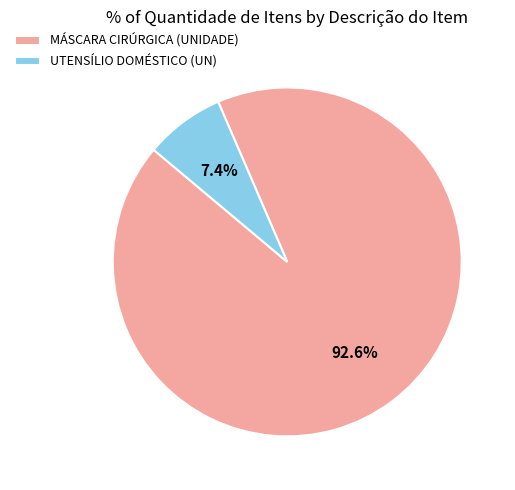

Count the number of slices in the pie.

2